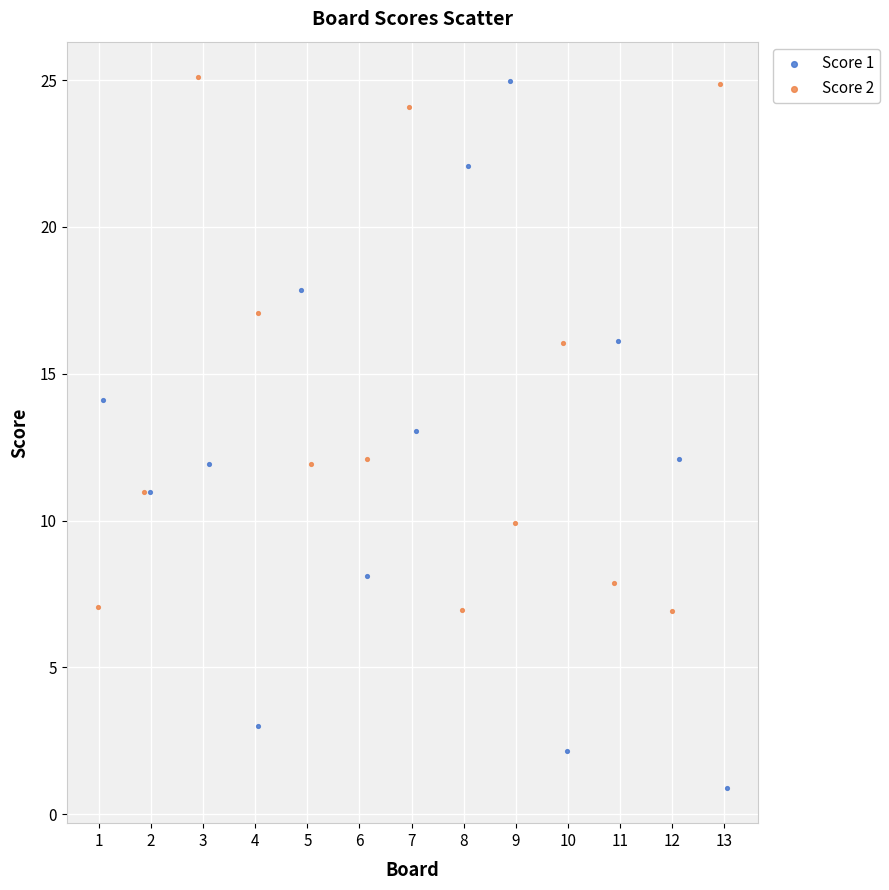

Which series reaches the minimum Y coordinate?

Score 1